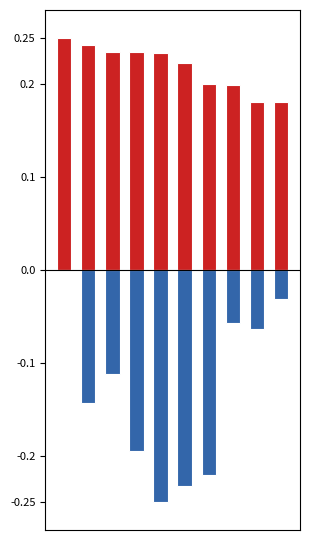

Is the value of Apparent Recovery at 8 greater than the value of Annual Change in Max Recovery at 5?

Yes